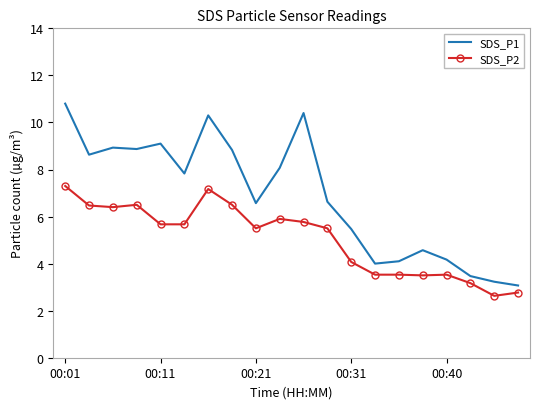

Which series has the largest range (max minus min)?

SDS_P1